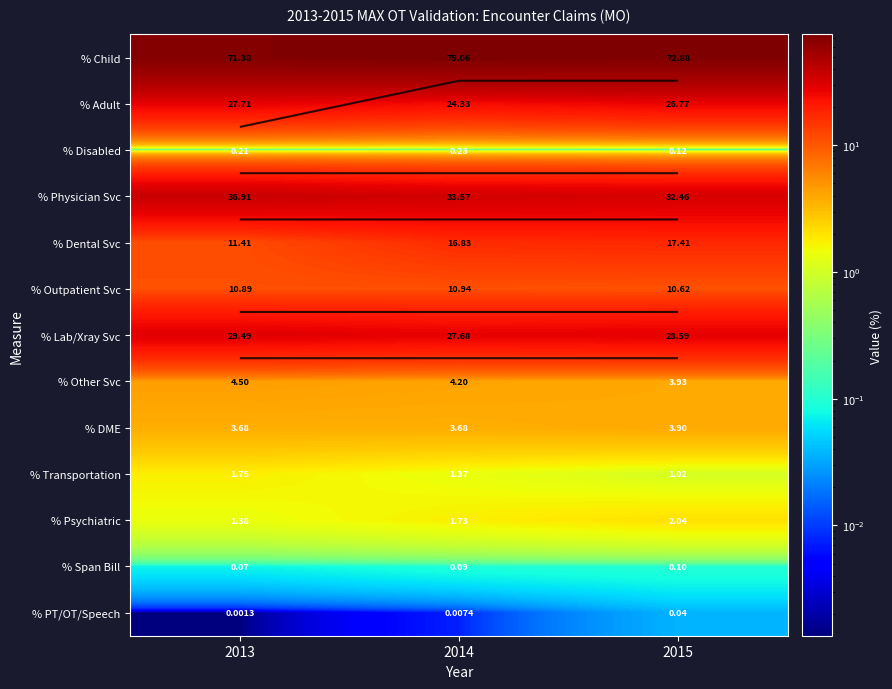

What is the maximum value for % Other Svc?

4.5